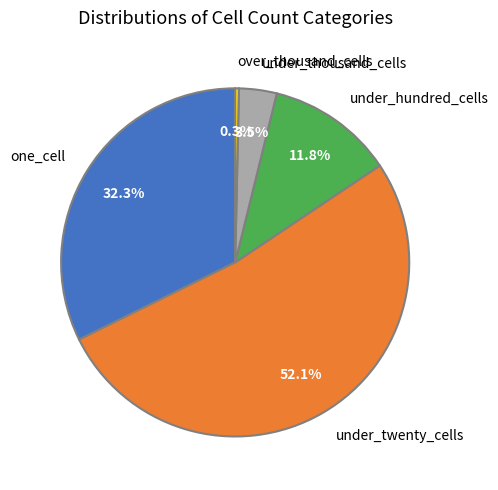

To the nearest percent, what is the combined percentage of under_hundred_cells and under_thousand_cells?

15%